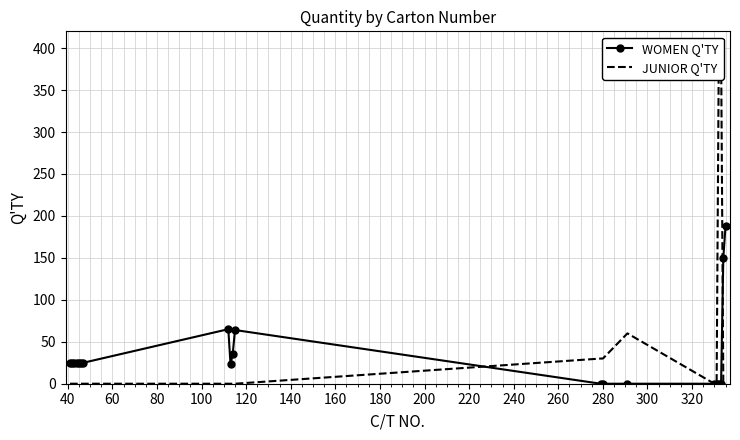

What is the value of the WOMEN Q'TY point at the 5th from the left?

25